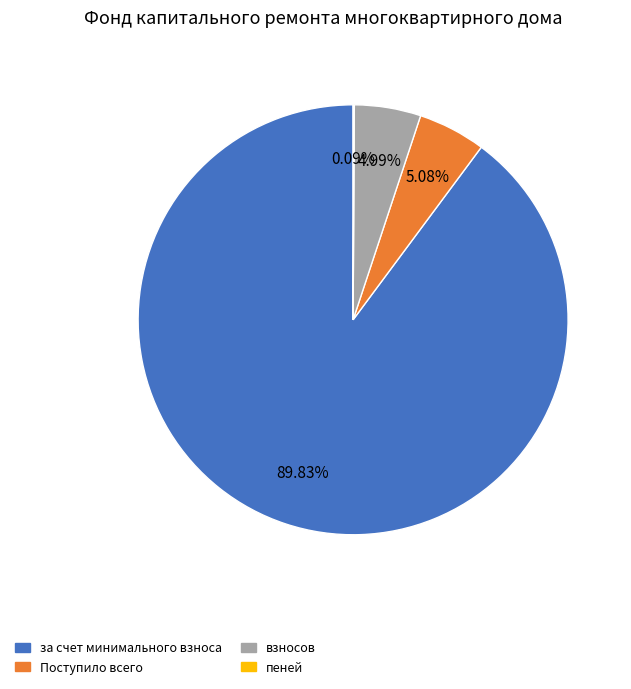

The за счет минимального взноса slice represents 99% of the pie. True or false?

False